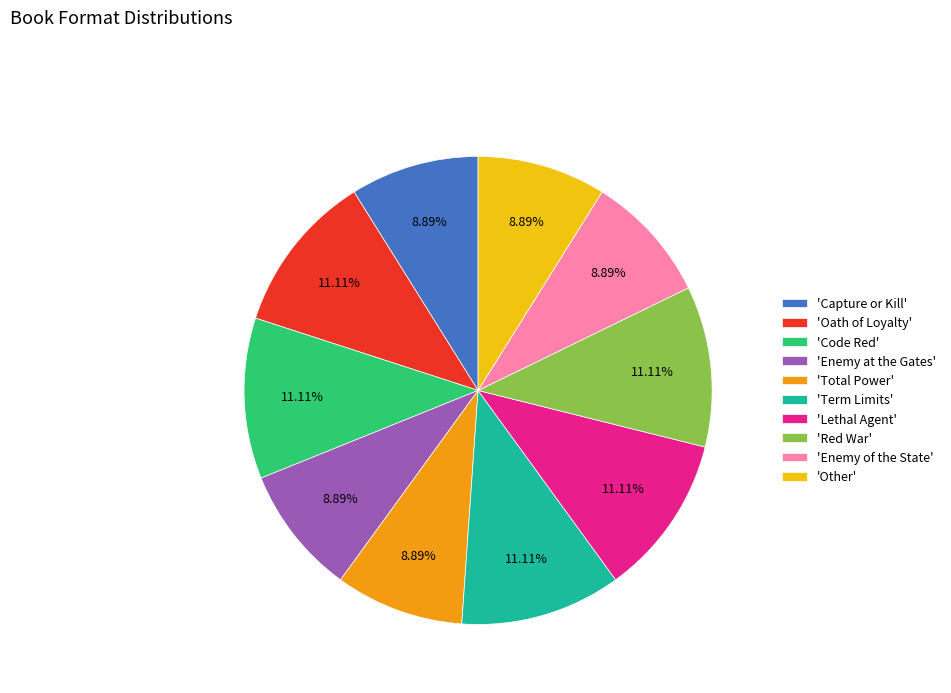

Does 'Code Red' represent more than half of the total?

No